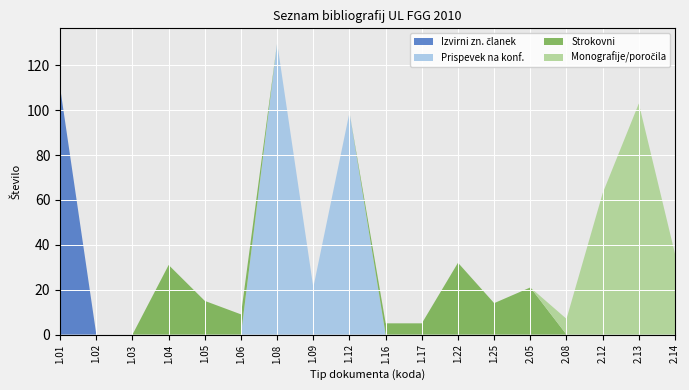

Reading left to right, list all the values displayed in this chart.

Izvirni zn. članek: 110	0	0	0	0	0	0	0	0	0	0	0	0	0	0	0	0	0
Prispevek na konf.: 0	0	0	0	0	0	130	21	99	0	0	0	0	0	0	0	0	0
Strokovni: 0	0	0	31	15	9	0	0	0	5	5	32	14	21	0	0	0	0
Monografije/poročila: 0	0	0	0	0	0	0	0	0	0	0	0	0	0	7	63	103	36